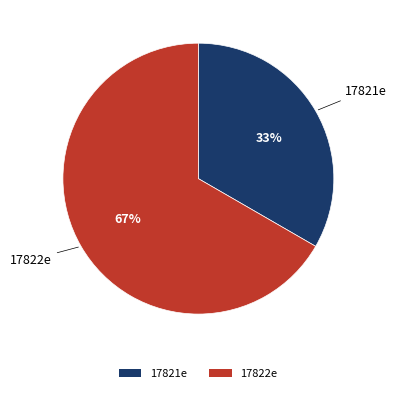

Is the sum of 17821e and 17822e greater than half?

Yes